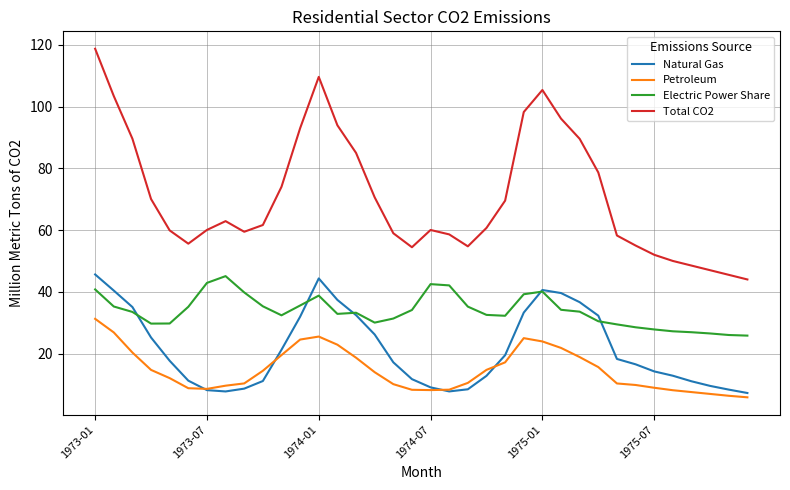

True or false: Total CO2 and Natural Gas intersect in this chart.

False